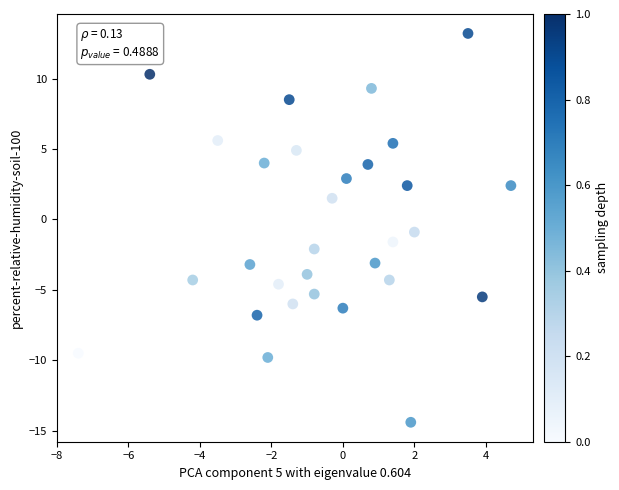

What is the range of Y values (max minus min)?

27.6